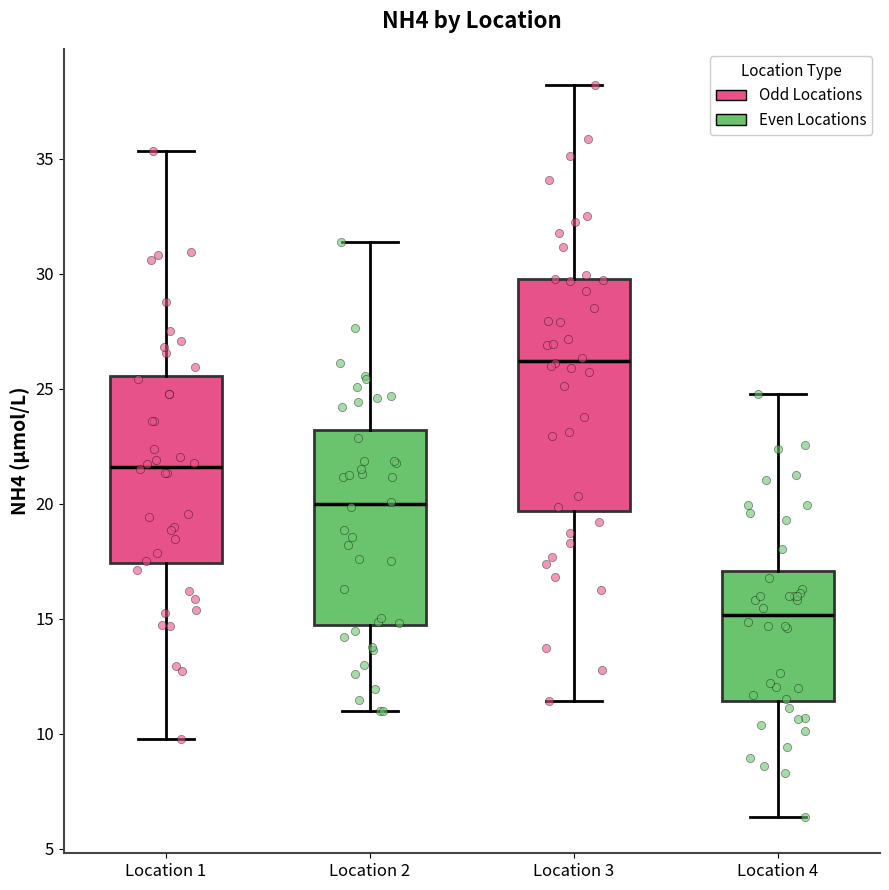

Which box is the tallest, from its lower edge to its upper edge?

Location 3